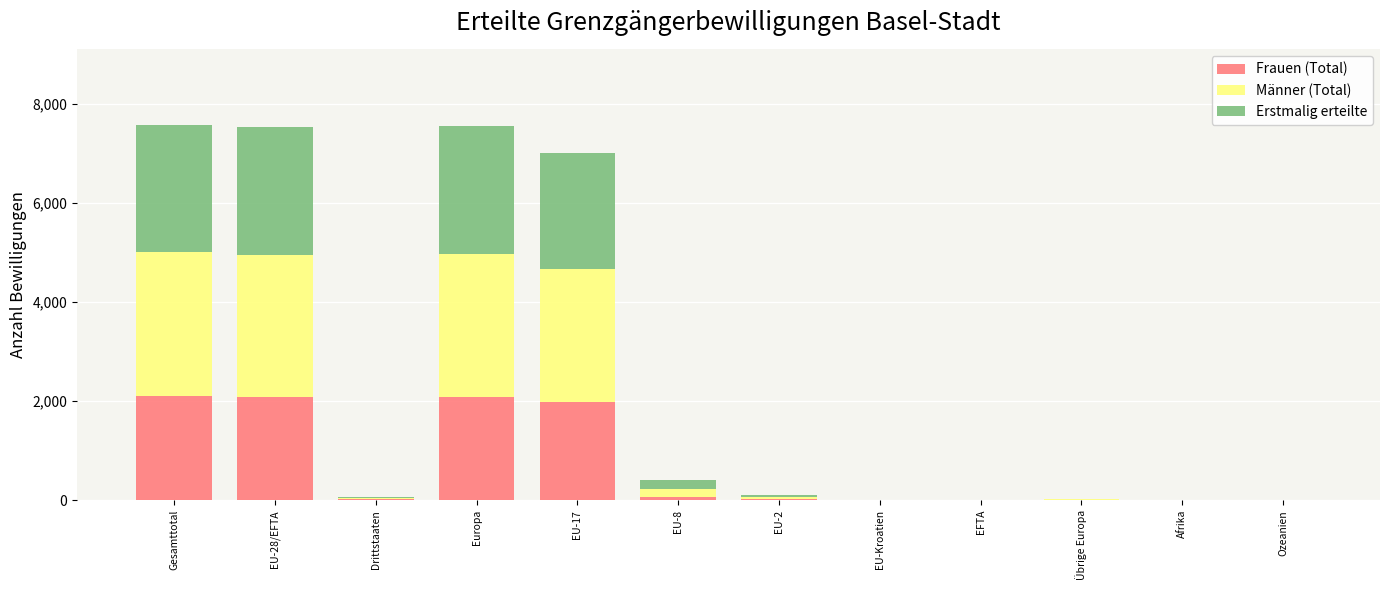

What is the sum of all Frauen (Total) values?

8411